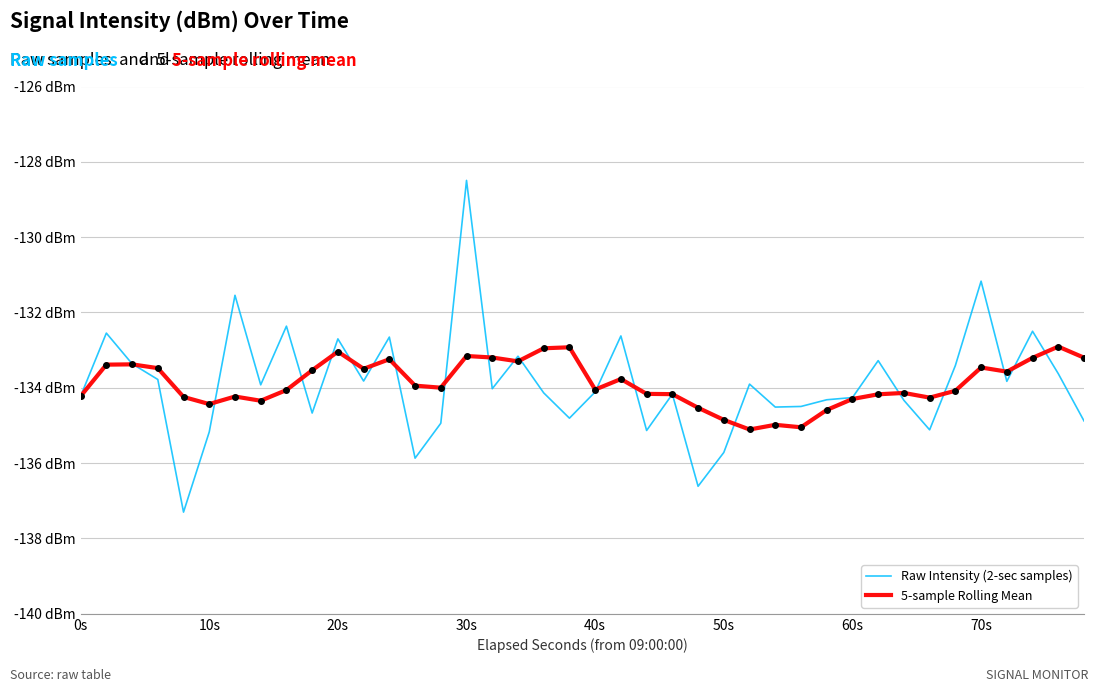

How many intersections are there between 5-sample Rolling Mean and Raw Intensity (2-sec samples)?

19